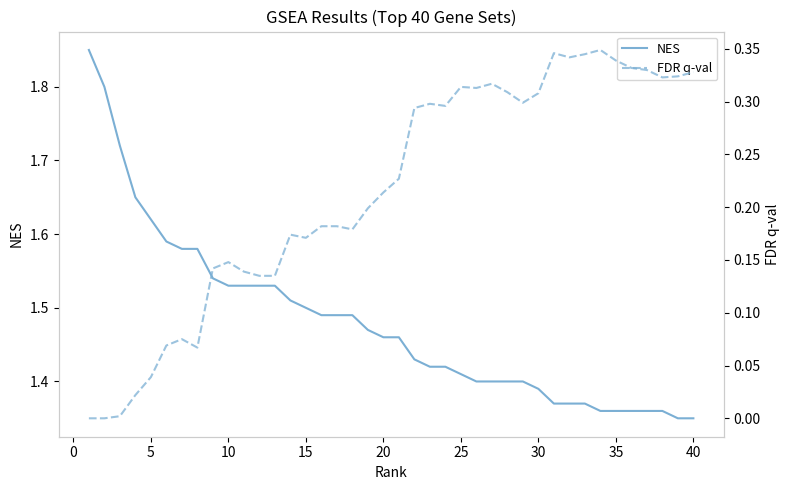

How many lines are shown in the chart?

2